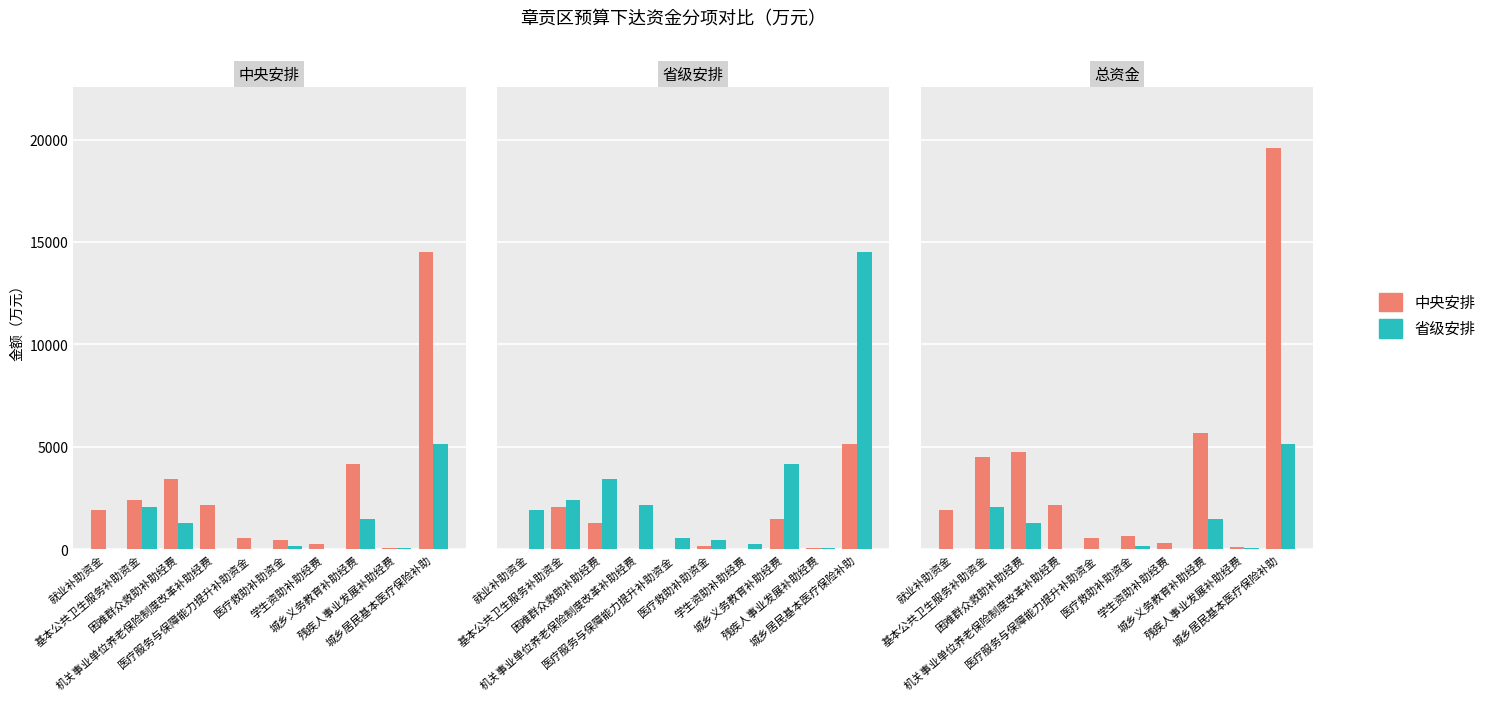

True or false: 省级安排 has a value of -2624.3 at 机关事业单位养老保险制度改革补助经费.

False